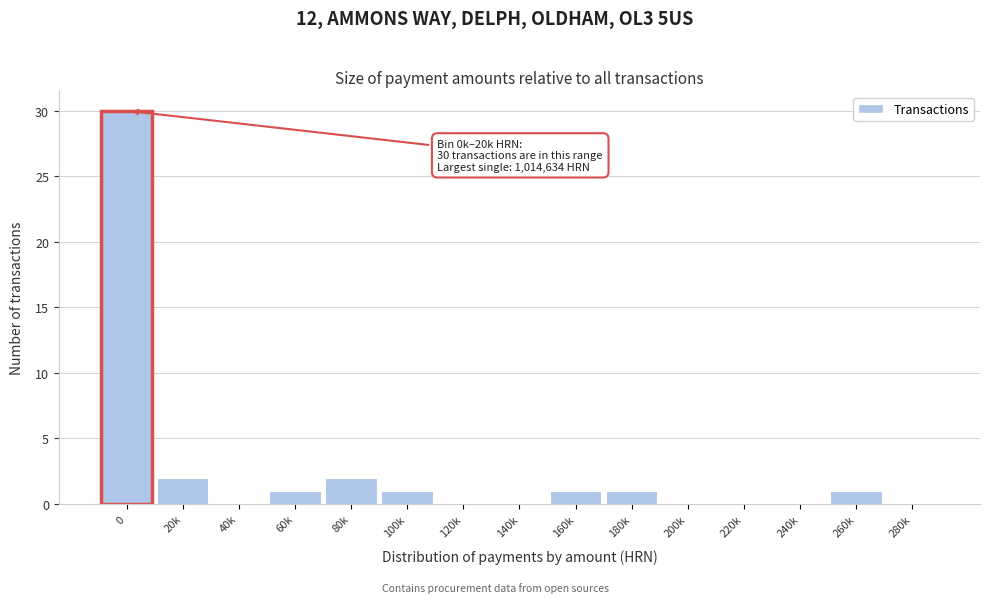

Reading left to right, what are all the values shown in this chart?

0=30	20k=2	40k=0	60k=1	80k=2	100k=1	120k=0	140k=0	160k=1	180k=1	200k=0	220k=0	240k=0	260k=1	280k=0